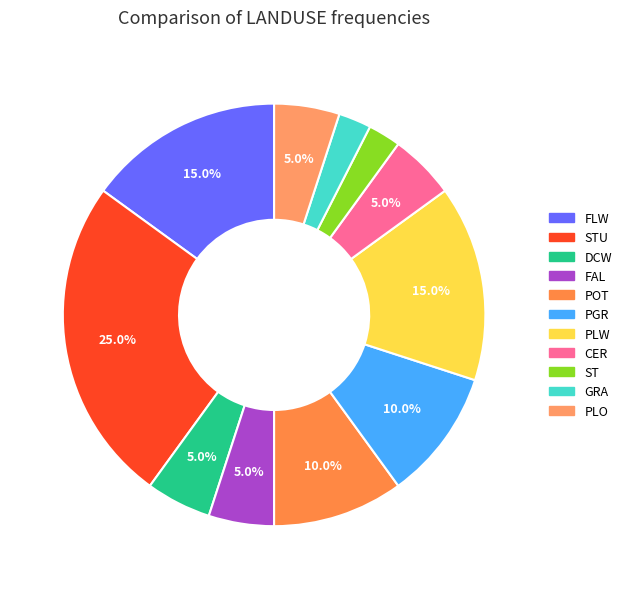

Does FAL account for over 50% of the chart?

No